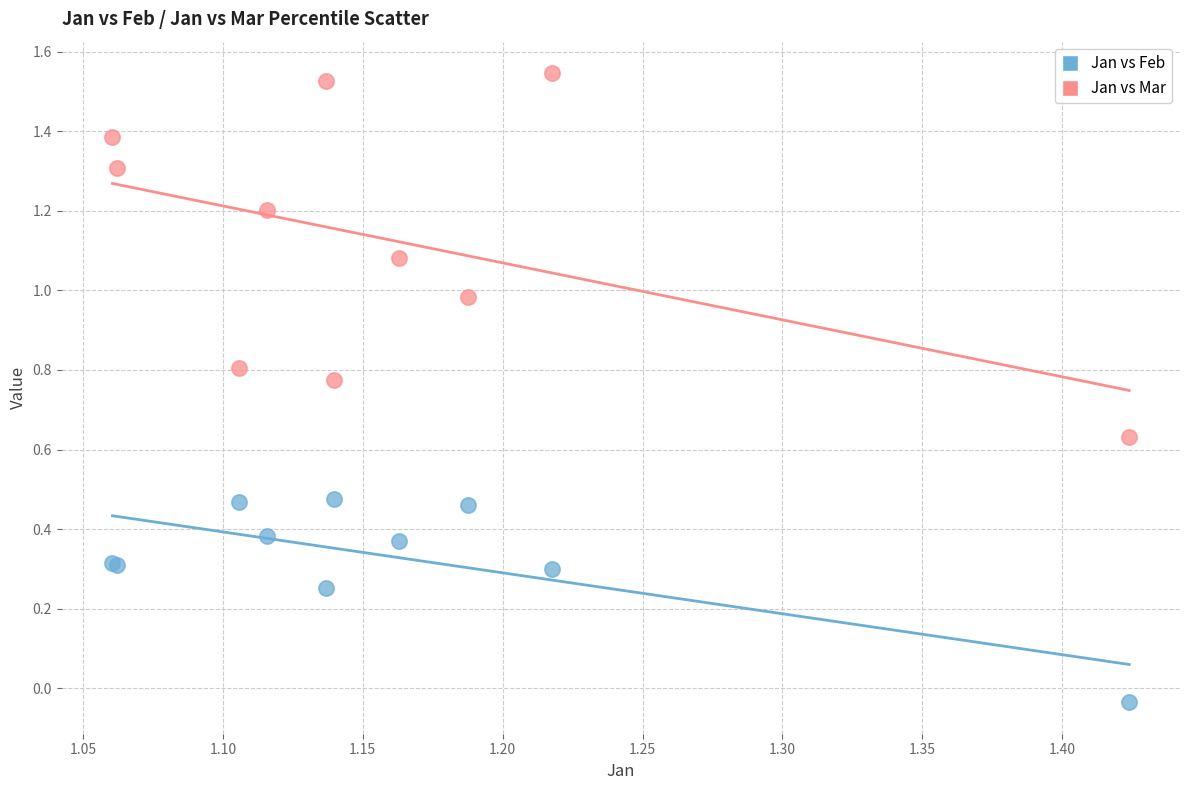

Which series reaches the maximum Y coordinate?

Jan vs Mar